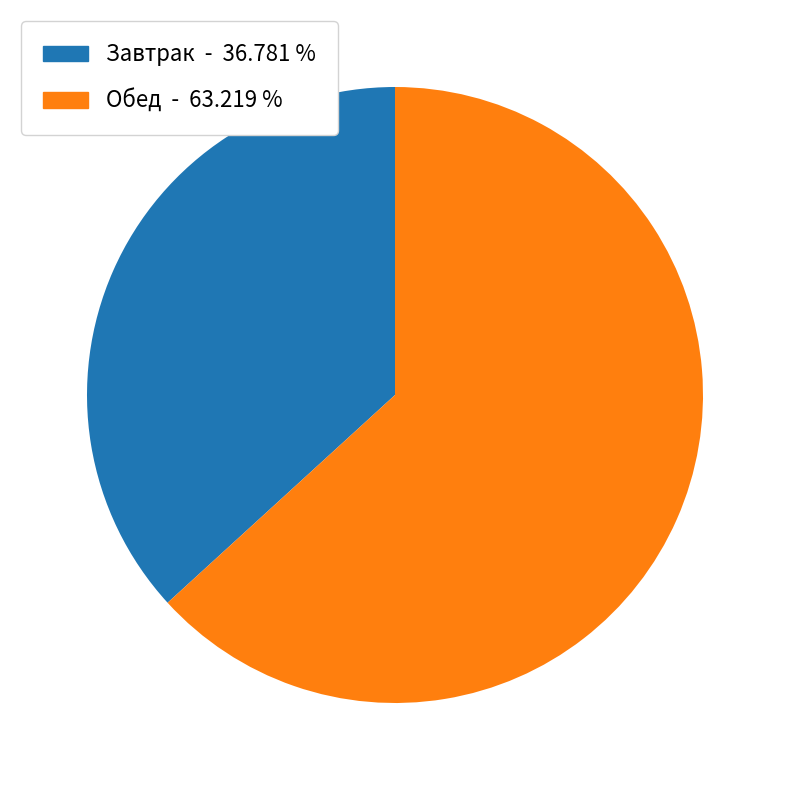

Is there any slice that represents more than half of the pie?

Yes